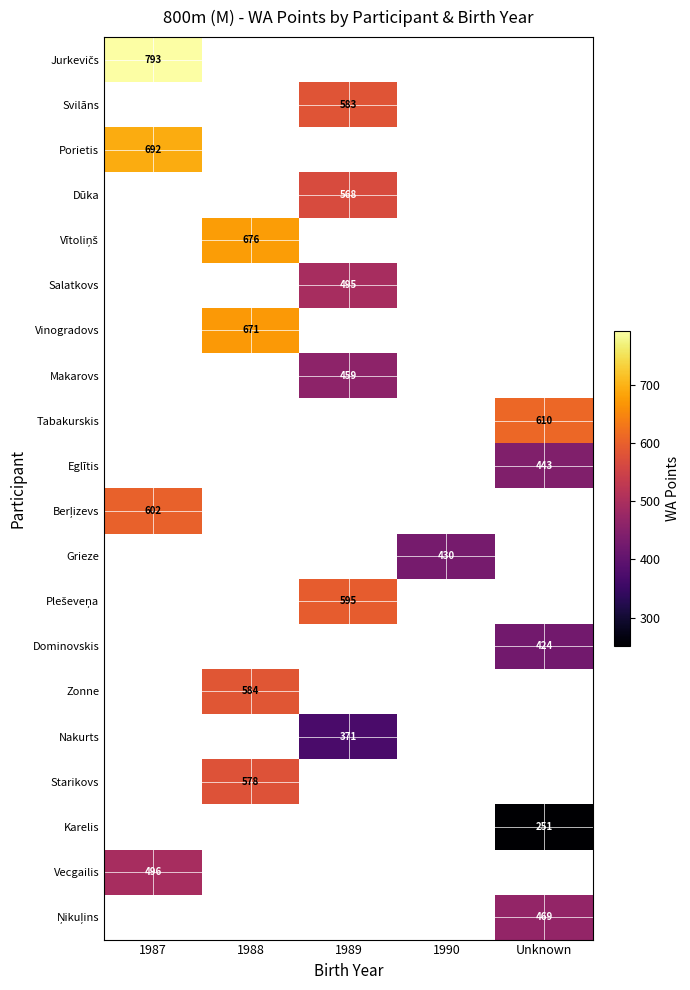

The Vinogradovs series shows 671 at 1988. True or false?

True